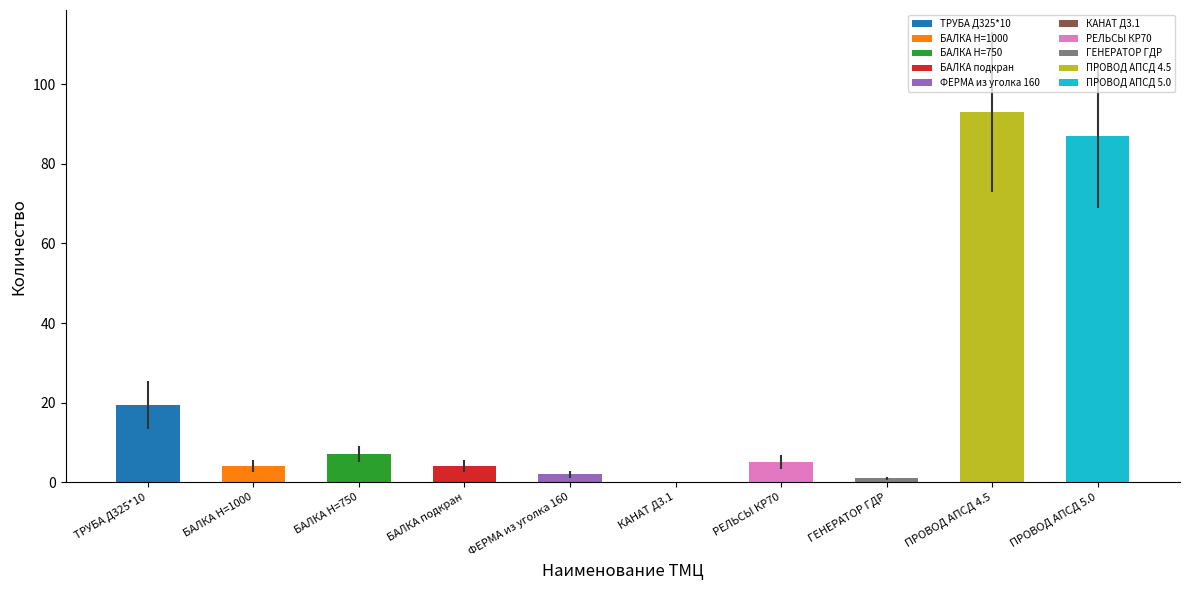

How many bars are there in total?

10